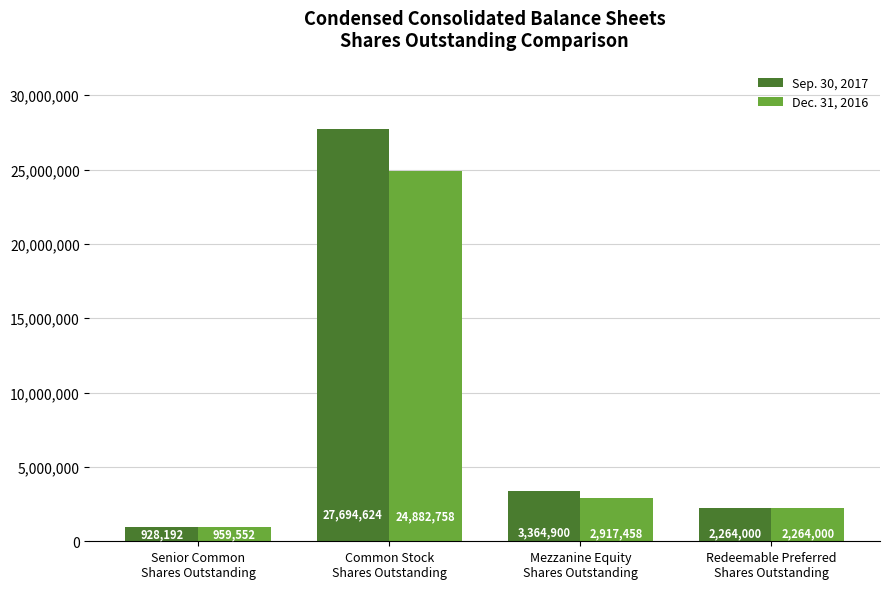

Rank the categories by Sep. 30, 2017 value from highest to lowest.

Common Stock
Shares Outstanding, Mezzanine Equity
Shares Outstanding, Redeemable Preferred
Shares Outstanding, Senior Common
Shares Outstanding